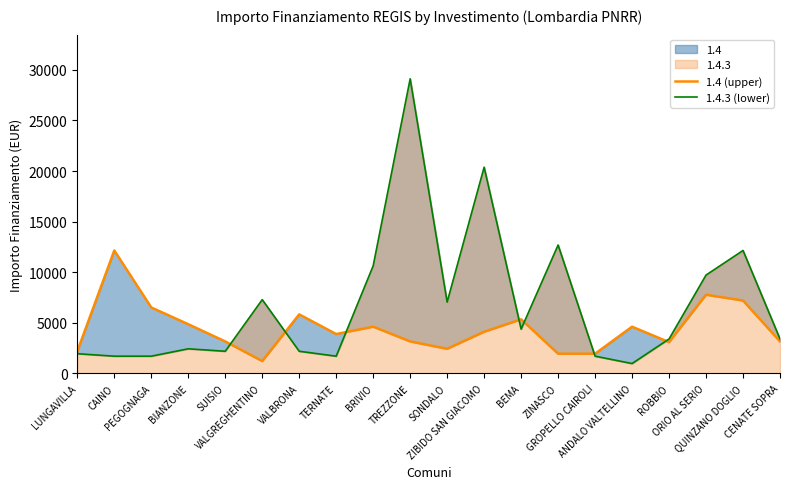

What is the approximate value of 1.4.3 (lower) at PEGOGNAGA, to the nearest 100?

1700